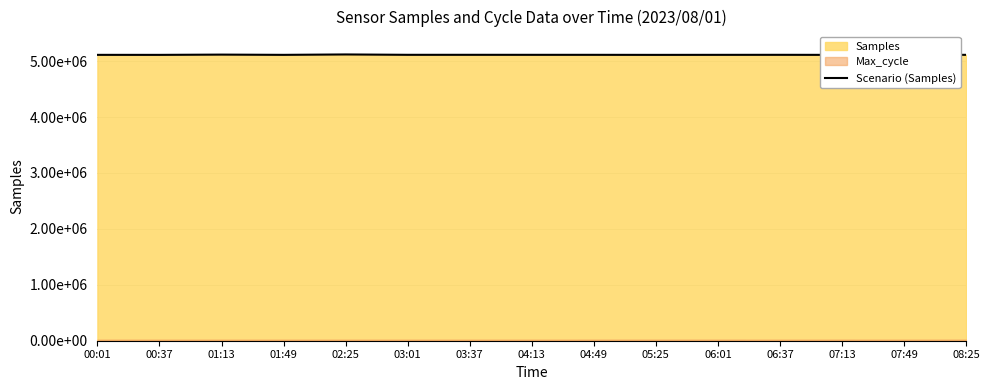

What is the label of the 12th point from the left?

06:37